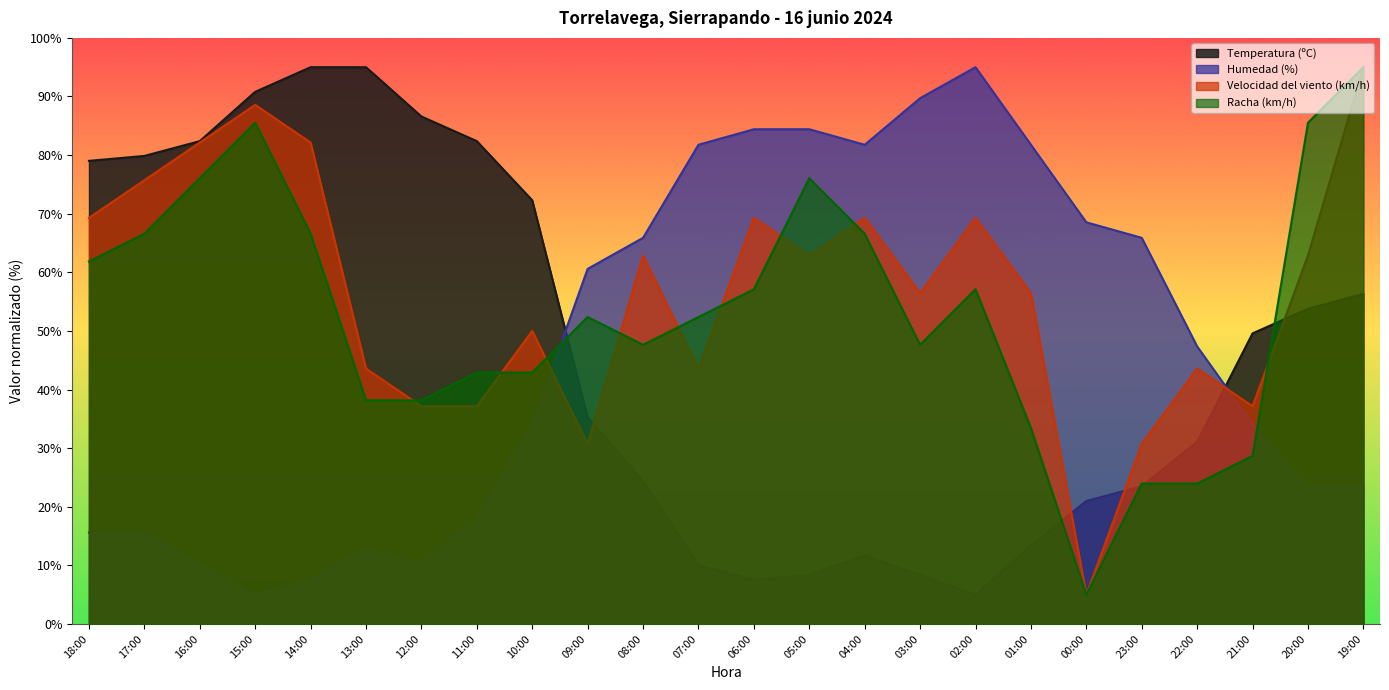

At which category does Humedad (%) reach its first local peak?

13:00